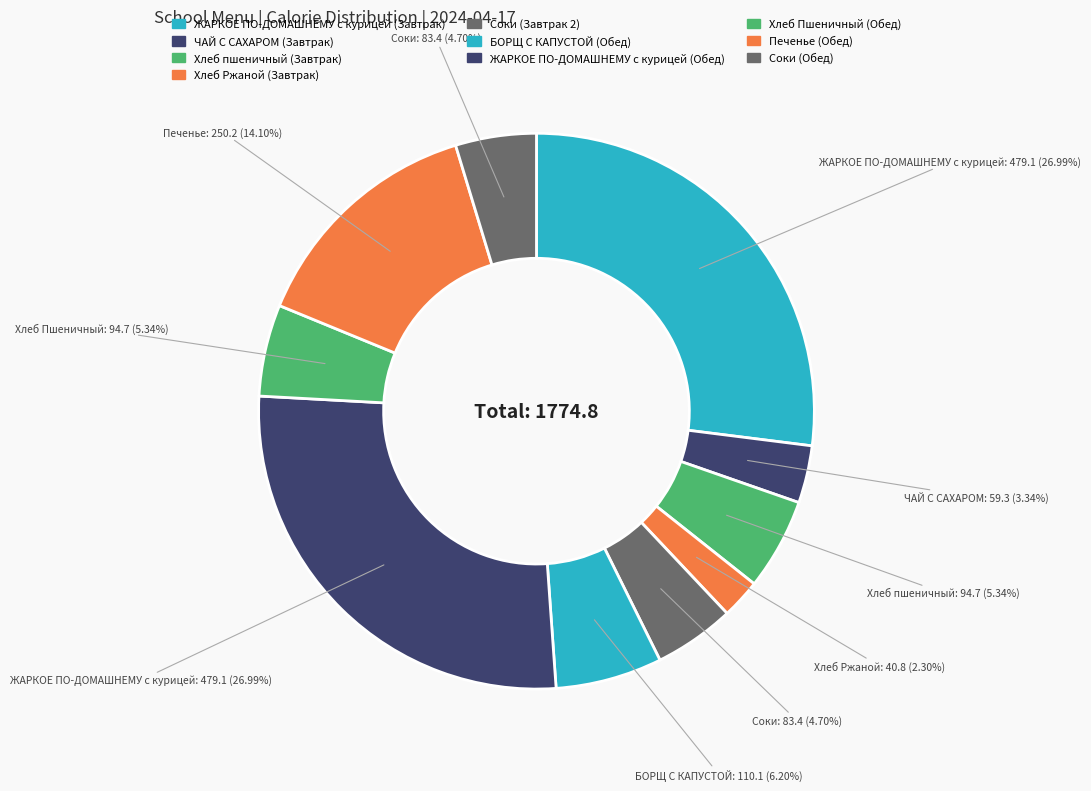

How many segments does this pie chart have?

10